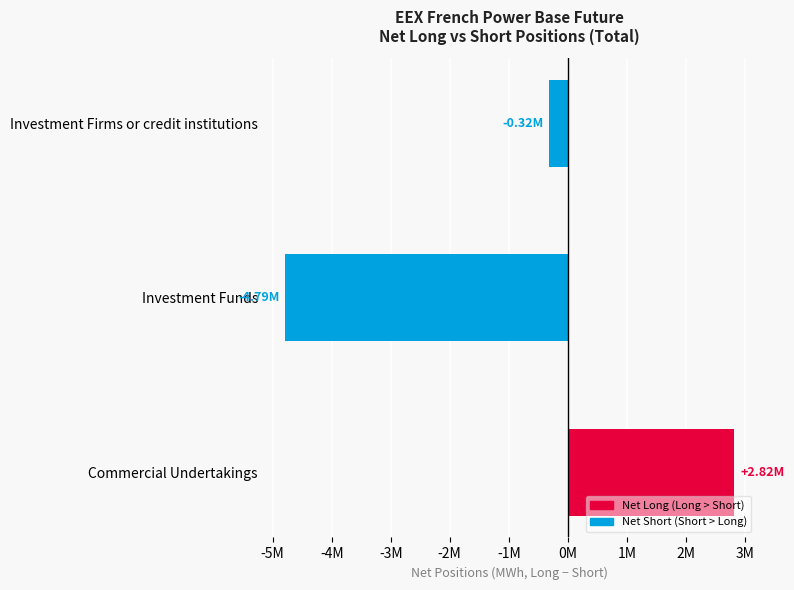

Does the chart contain any negative values?

Yes